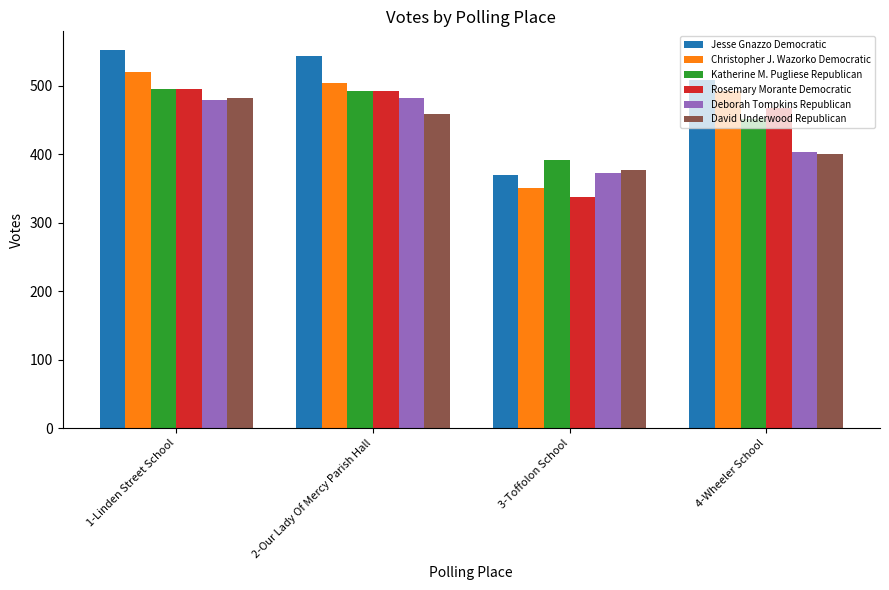

What is the label of the 4th bar from the left?

4-Wheeler School